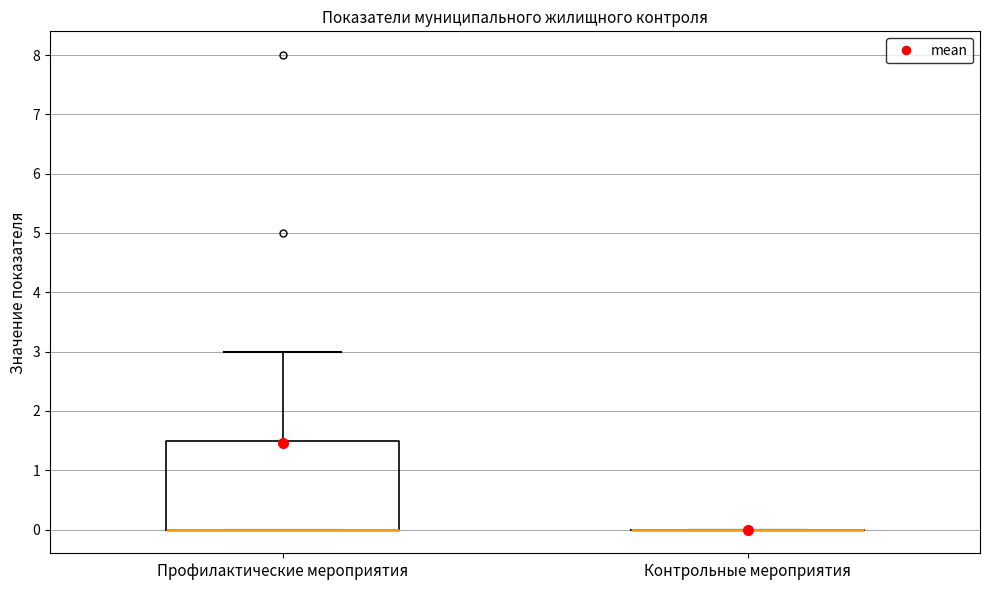

Reading left to right, read every box against the y-axis: the position of its median line, the range the box covers, and the ends of its whiskers. The values are not printed on the chart, so give them approximately, as read against the axis.

Профилактические мероприятия: median 0.0 (drawn on the box's lower edge), box 0.0 to 1.5, whiskers 0.0 to 3.0
Контрольные мероприятия: box collapsed to a line at 0.0, whiskers 0.0 to 0.0